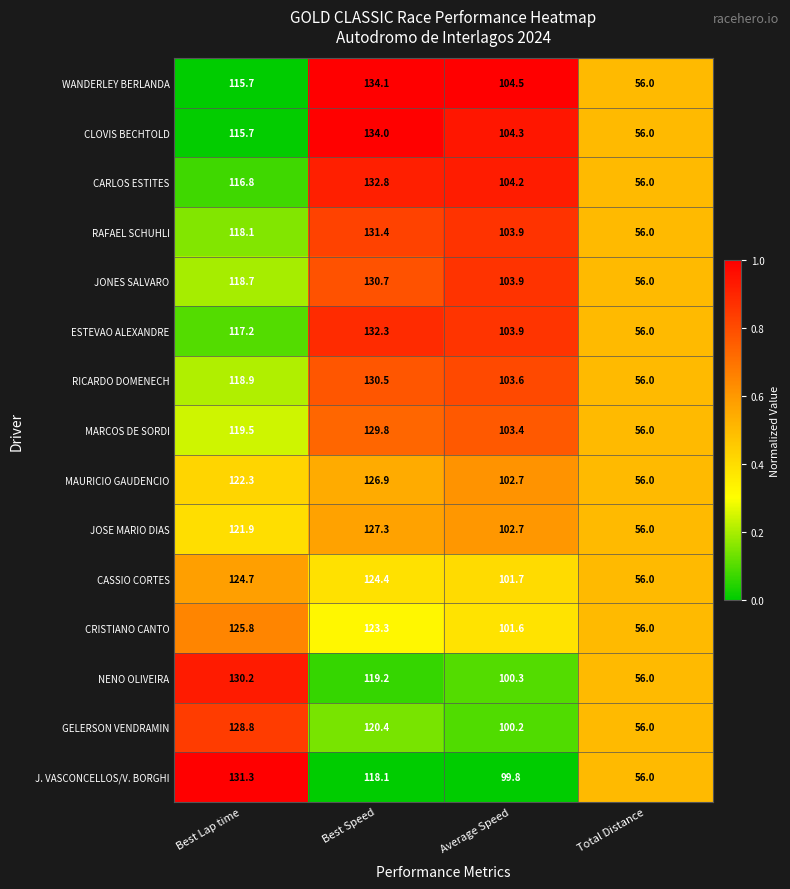

What is the total value across all series at Best Lap time?

1825.6